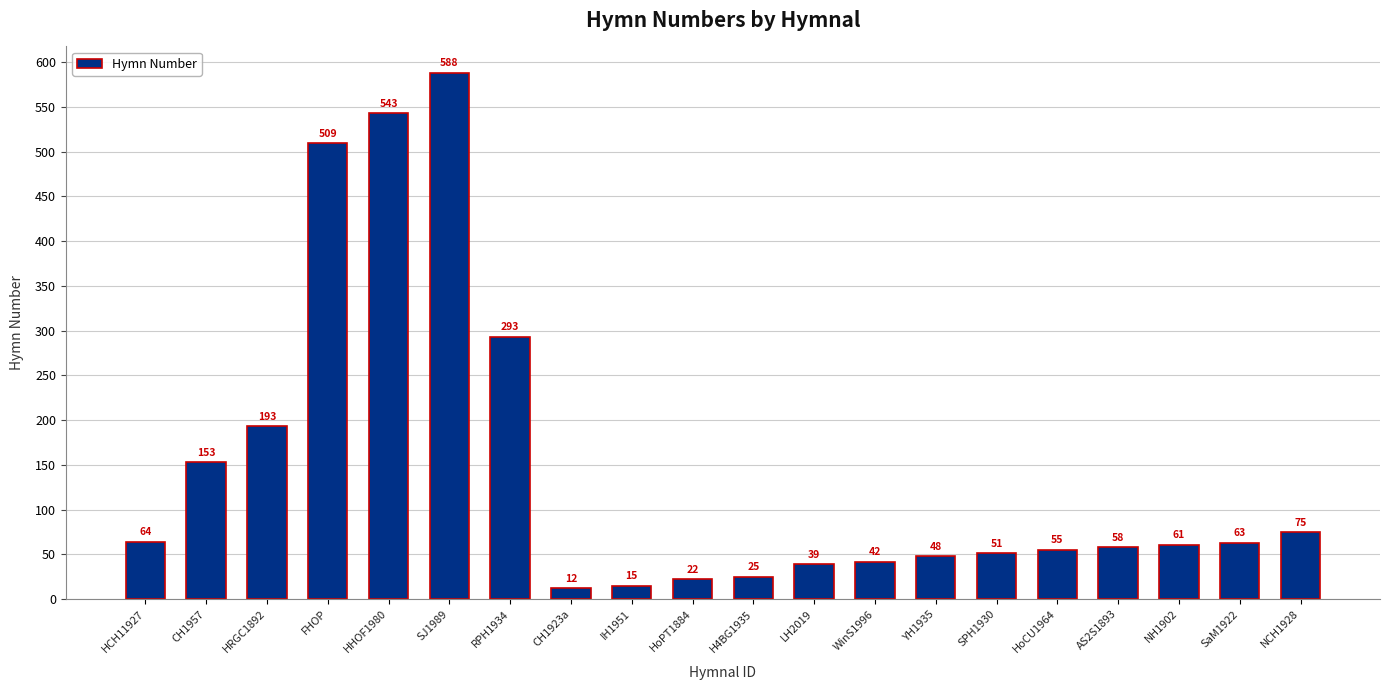

Where is the data nearest to the value 300?

RPH1934